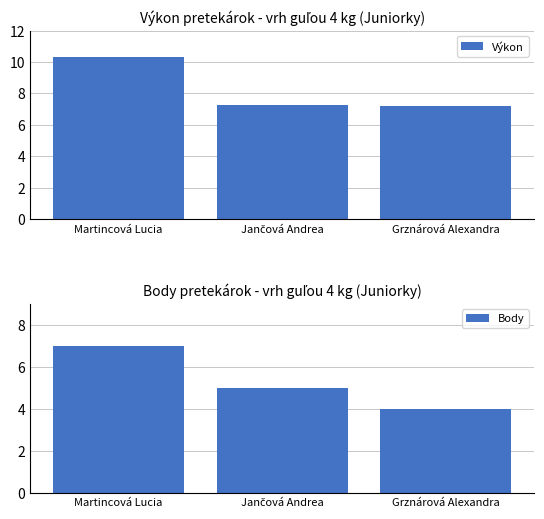

What are all the series names shown in the legend?

Výkon, Body